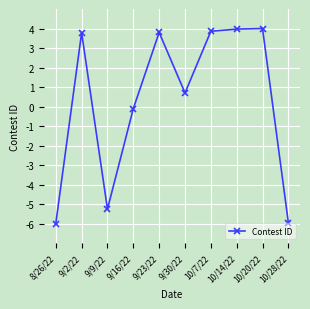

What is the maximum value shown in the chart?

4.0